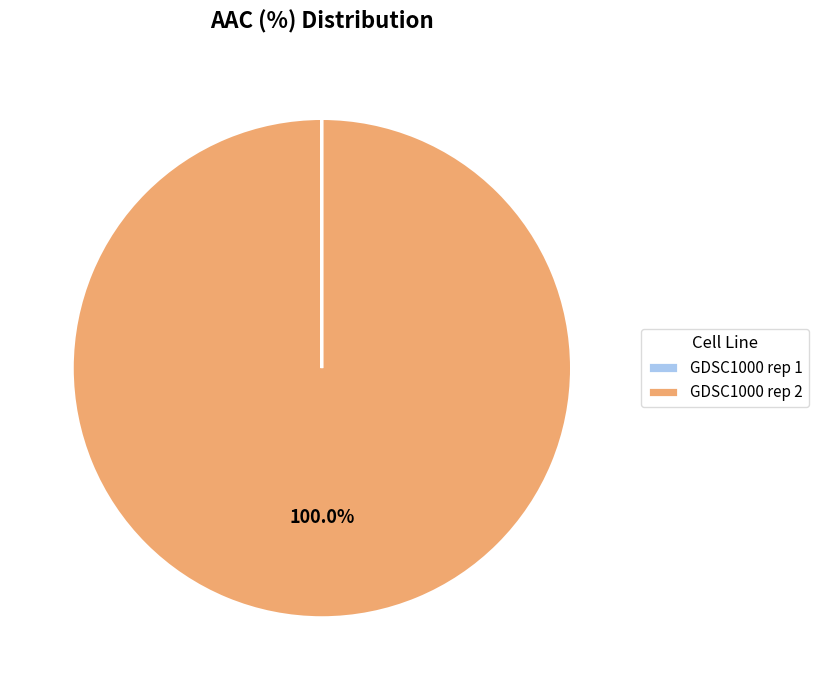

Which category has the biggest portion of the pie?

GDSC1000 rep 2